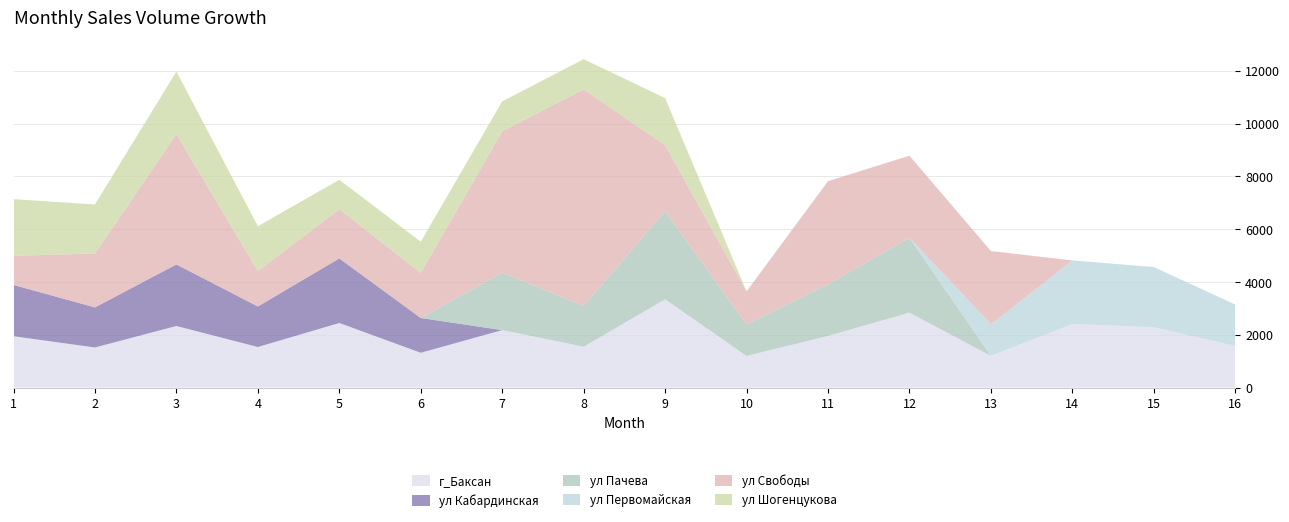

Reading left to right, list all the values displayed in this chart.

г_Баксан: 1943.9	1517.9	2331.7	1535.6	2445.1	1317.5	2176.0	1546.6	3340.4	1195.3	1955.0	2835.4	1198.1	2407.7	2282.4	1571.9
ул Кабардинская: 1943.9	1517.9	2331.7	1535.6	2445.1	1317.5	0.0	0.0	0.0	0.0	0.0	0.0	0.0	0.0	0.0	0.0
ул Пачева: 0.0	0.0	0.0	0.0	0.0	0.0	2176.0	1546.6	3340.4	1195.3	1955.0	2835.4	0.0	0.0	0.0	0.0
ул Первомайская: 0.0	0.0	0.0	0.0	0.0	0.0	0.0	0.0	0.0	0.0	0.0	0.0	1198.1	2407.7	2282.4	1571.9
ул Свободы: 1102.2	2040.8	4935.8	1342.3	1867.0	1708.9	5355.0	8203.8	2498.9	1250.6	3907.4	3111.0	2774.1	0.0	0.0	0.0
ул Шогенцукова: 2145.8	1858.0	2371.5	1698.0	1112.2	1180.7	1131.3	1140.8	1786.2	0.0	0.0	0.0	0.0	0.0	0.0	0.0